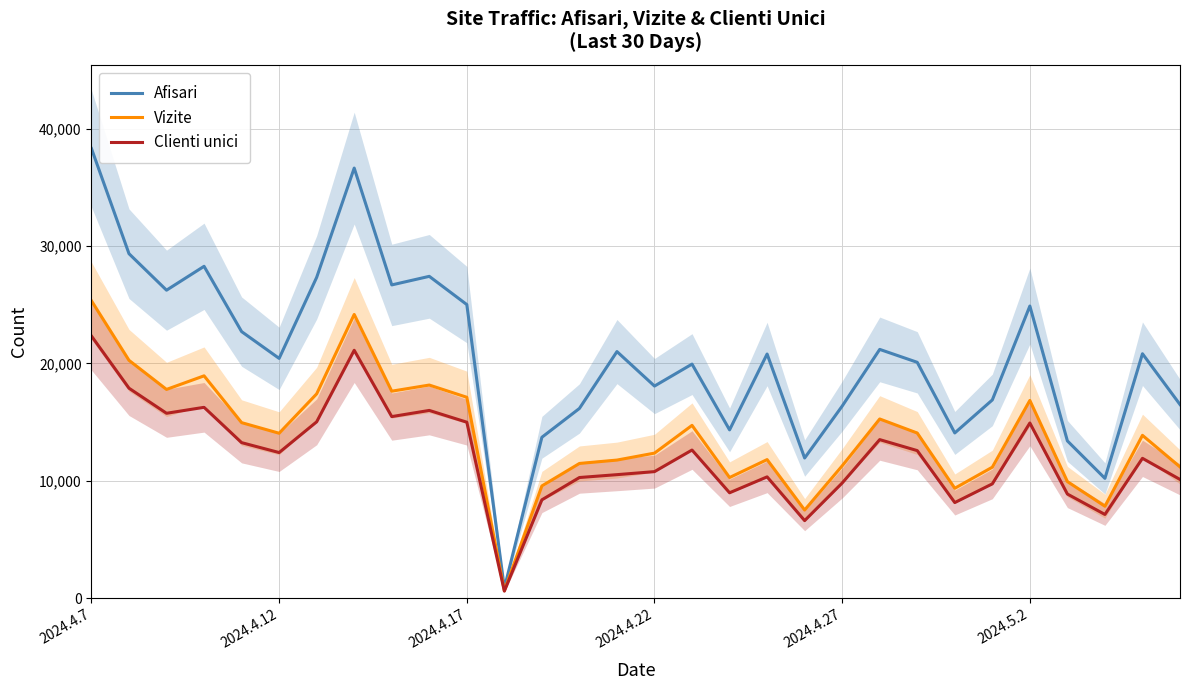

Is this an area chart (filled region under the line)?

No